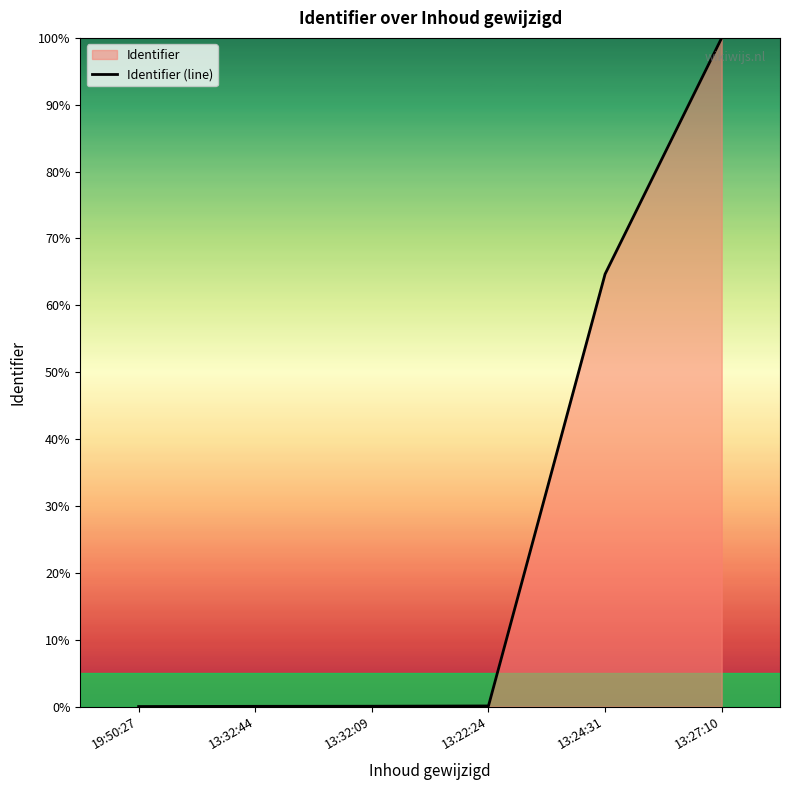

Reading right to left, extract all data points from this chart.

13:27:10=100.0	13:24:31=64.7	13:22:24=0.1	13:32:09=0.0	13:32:44=0.0	19:50:27=0.0